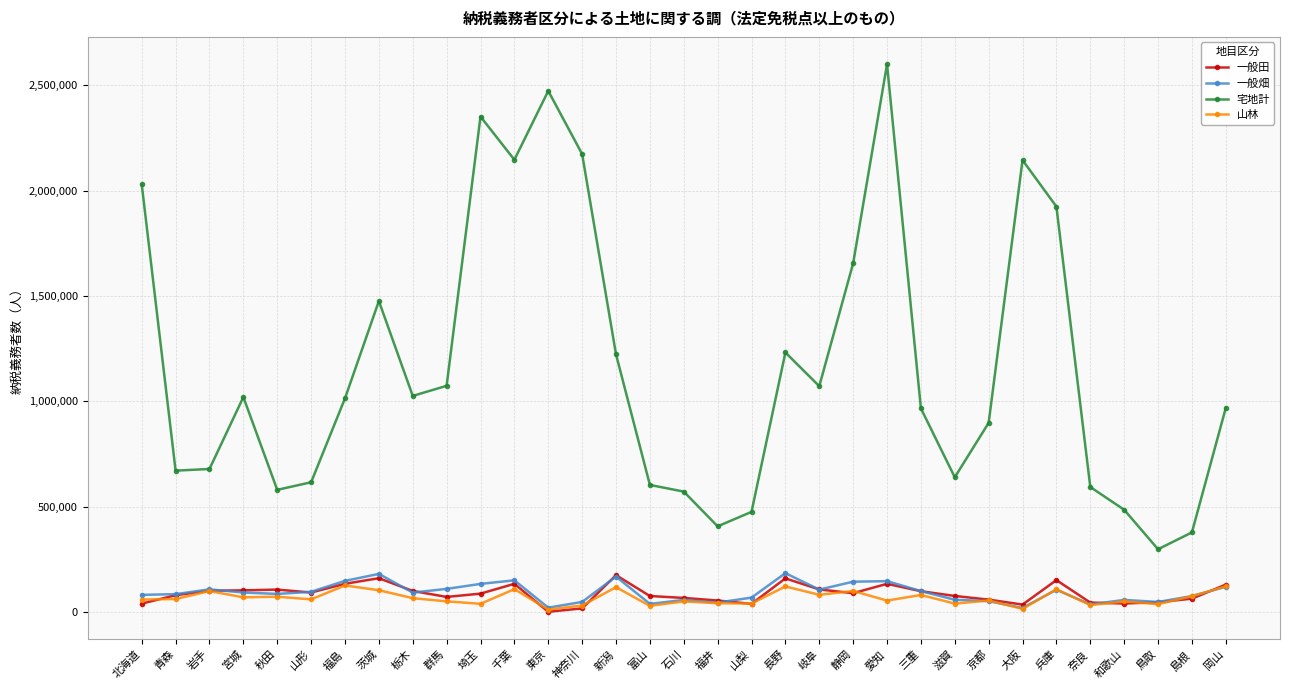

What is the difference between the maximum and minimum values in the 一般田 series?

173835